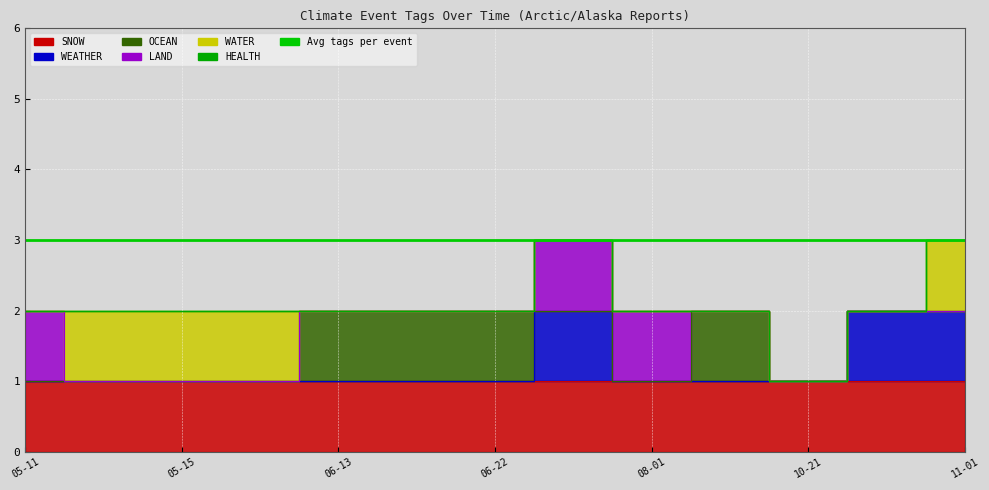

What is the difference between the maximum and second lowest values in the WATER series?

1